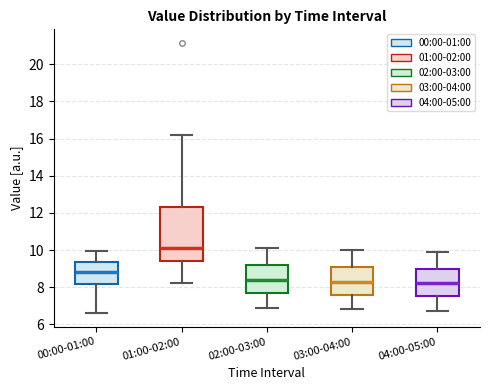

Reading left to right, read every box against the y-axis: the position of its median line, the range the box covers, and the ends of its whiskers. The values are not printed on the chart, so give them approximately, as read against the axis.

00:00-01:00: median 8.8, box 8.2 to 9.4, whiskers 6.6 to 10.0
01:00-02:00: median 10.2, box 9.4 to 12.4, whiskers 8.2 to 16.2
02:00-03:00: median 8.4, box 7.8 to 9.2, whiskers 7.0 to 10.2
03:00-04:00: median 8.4, box 7.6 to 9.2, whiskers 6.8 to 10.0
04:00-05:00: median 8.2, box 7.6 to 9.0, whiskers 6.8 to 10.0